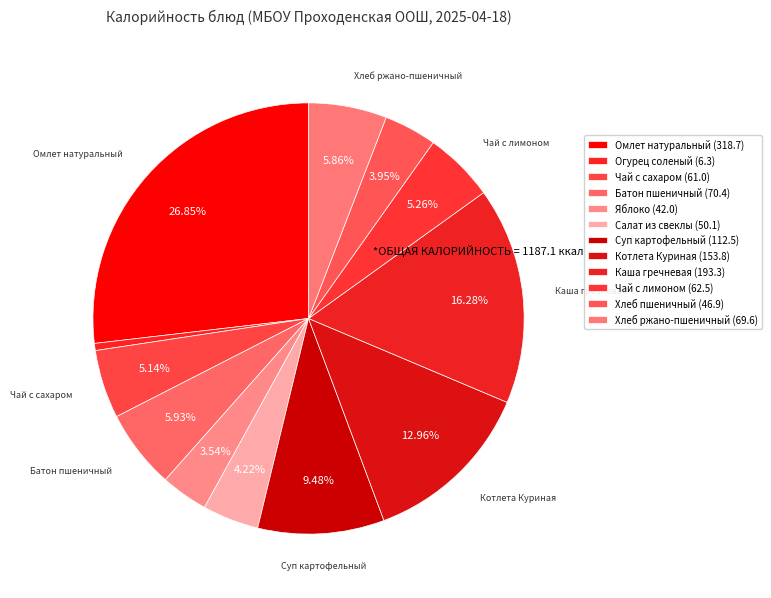

How many slices are in this pie chart?

12